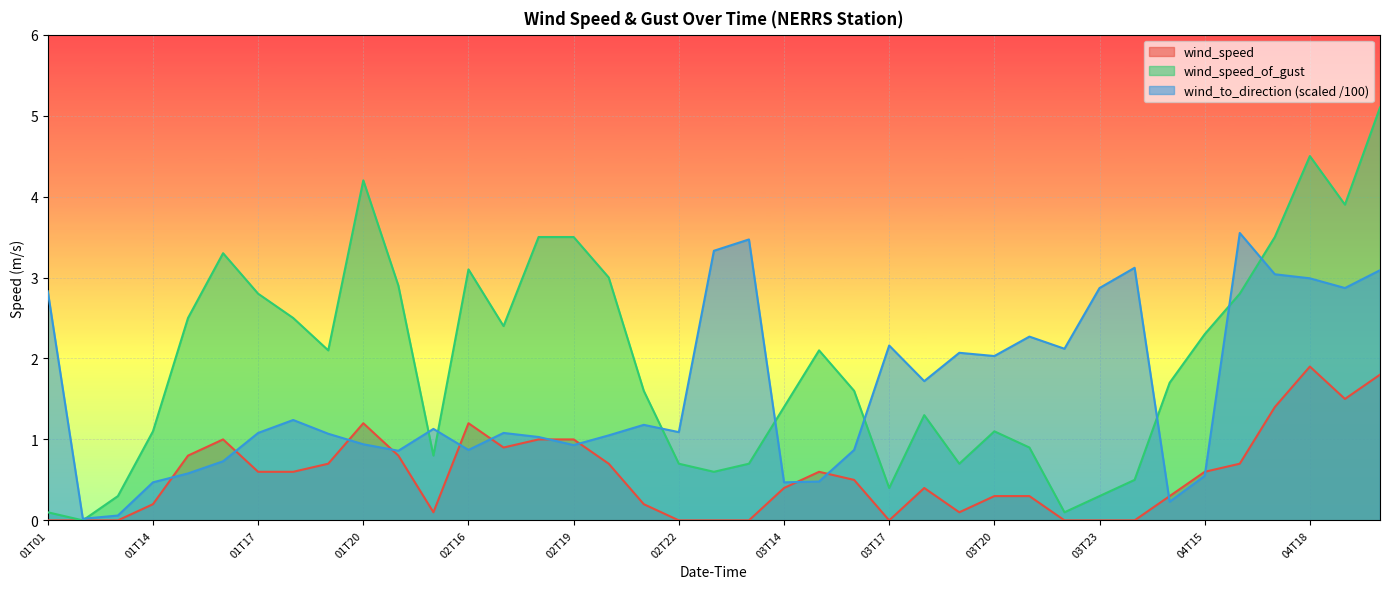

True or false: wind_to_direction_scaled and wind_speed_of_gust intersect in this chart.

True